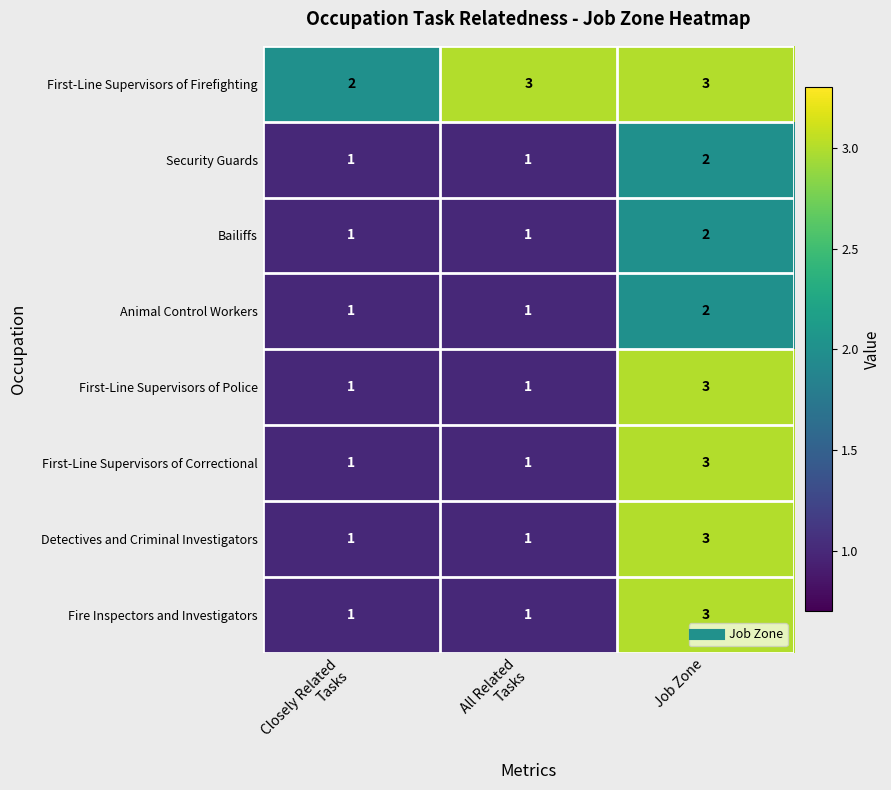

Which category has the highest value in the First-Line Supervisors of Police series?

Job Zone